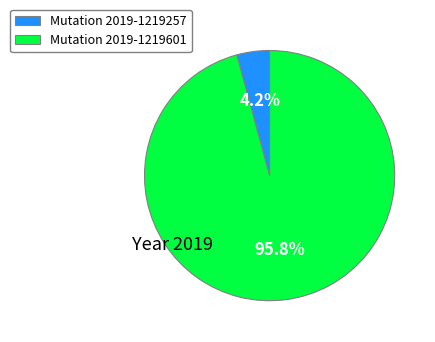

Count the number of slices in the pie.

2